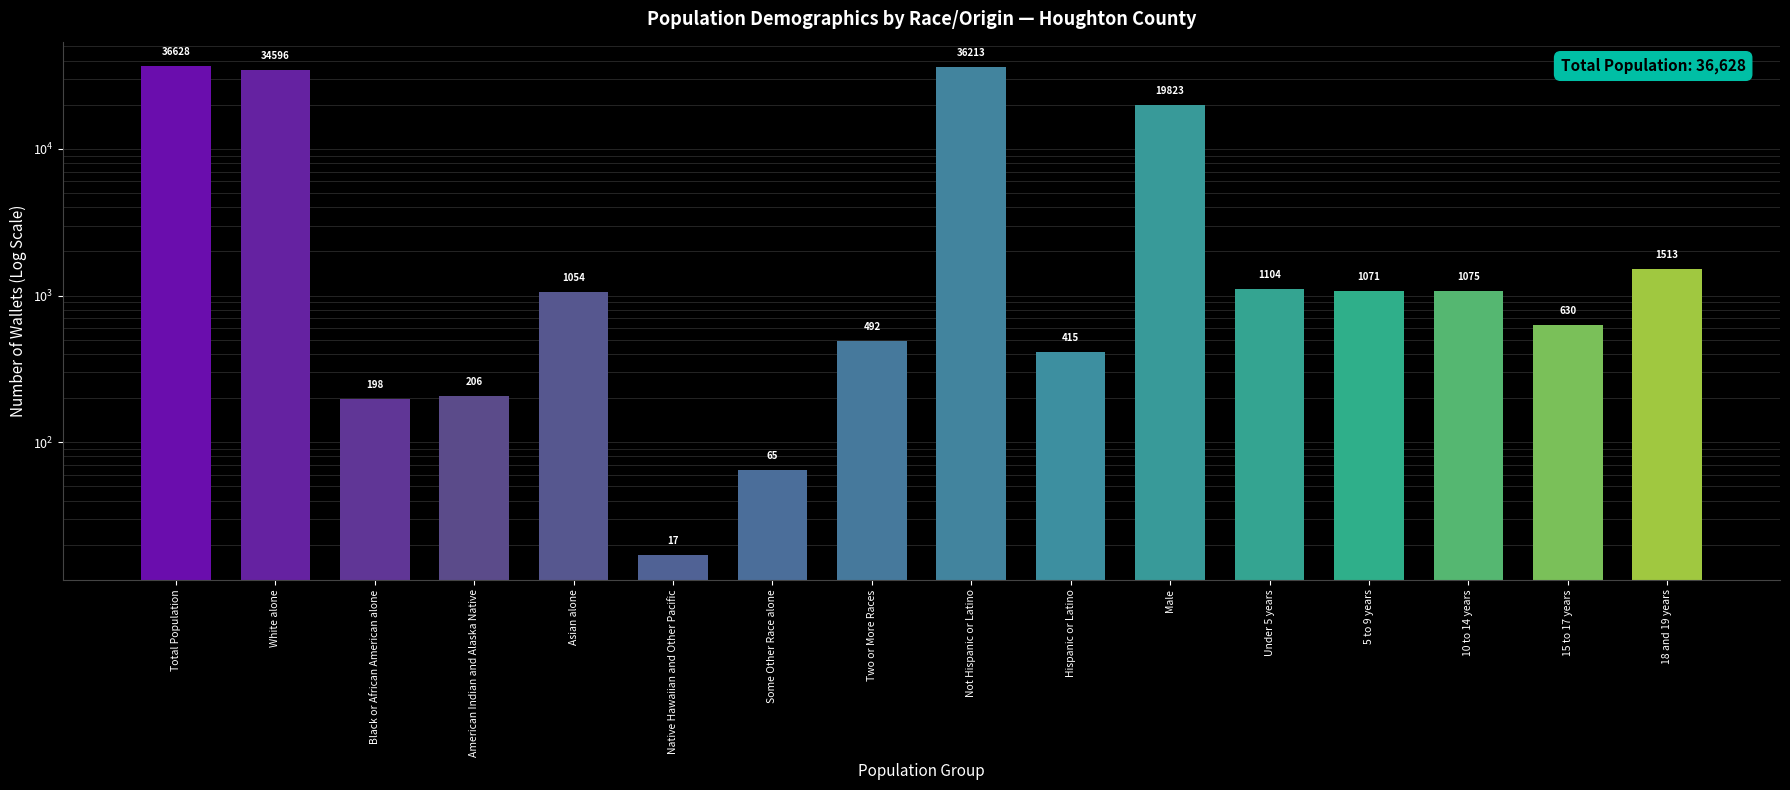

Reading left to right, list all the values displayed in this chart.

36628	34596	198	206	1054	17	65	492	36213	415	19823	1104	1071	1075	630	1513